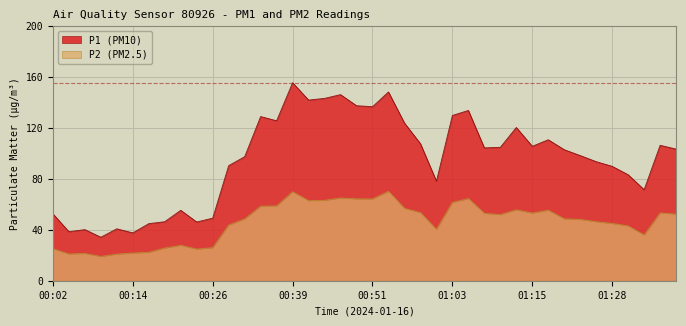

Which series has the largest total across all categories?

P1 (PM10)